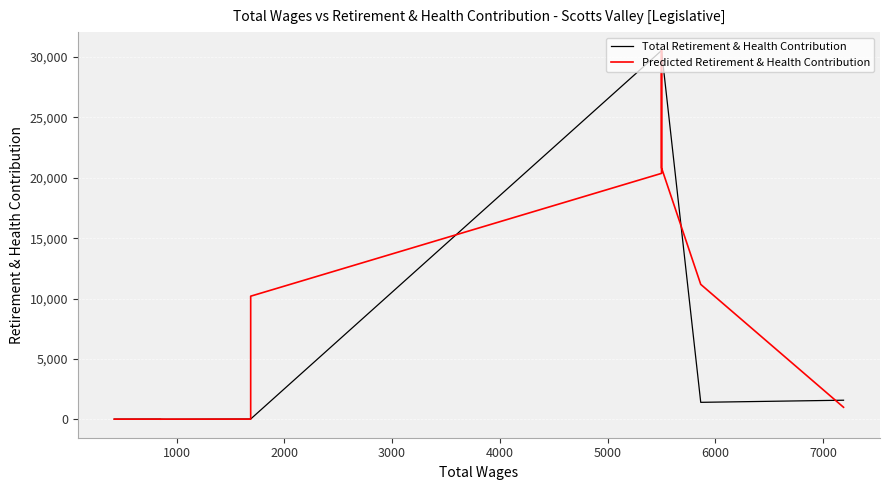

How many series are shown in this chart?

2